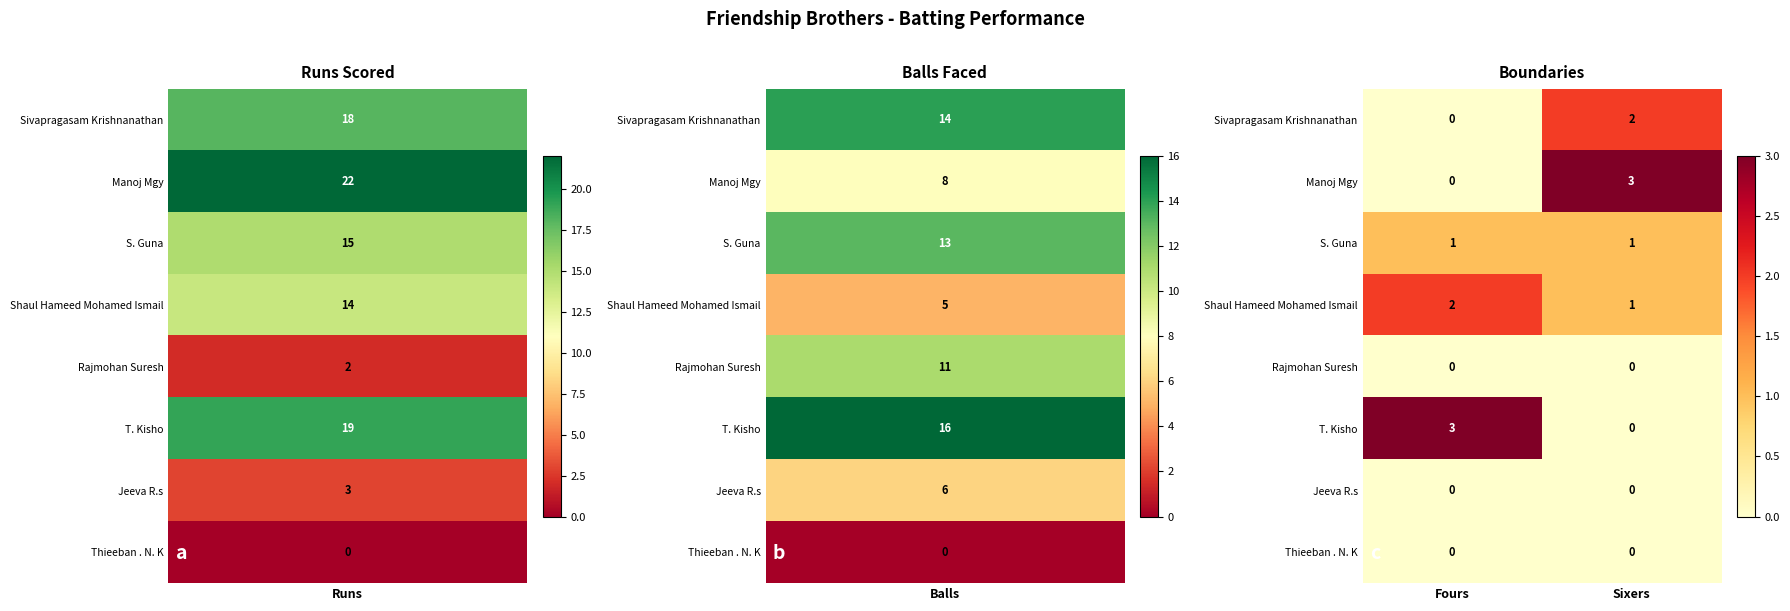

Is it true that Thieeban . N. K equals 0 at Fours?

True